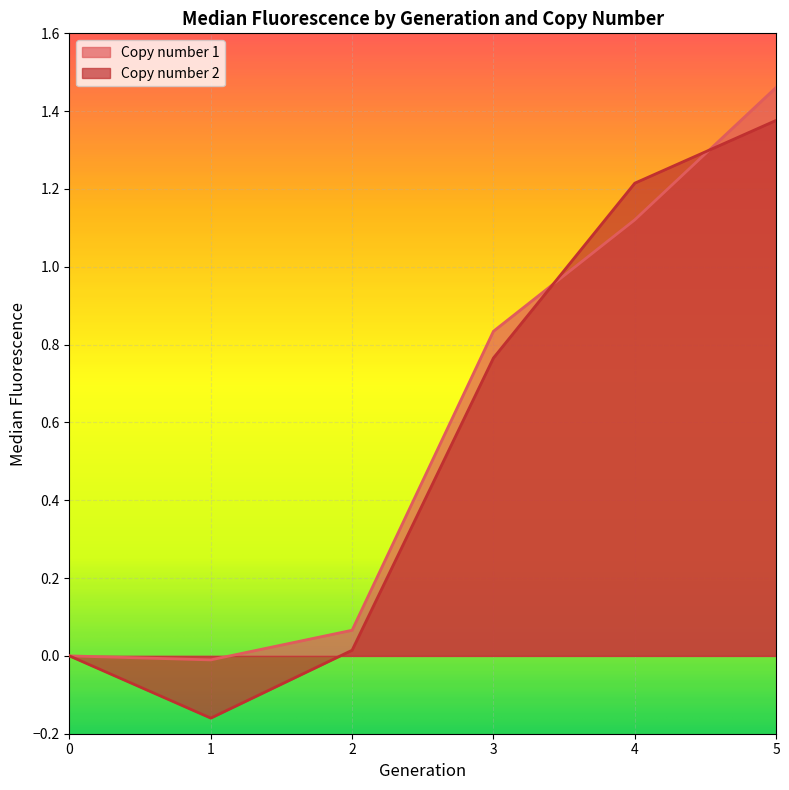

What is the sum of the Copy number 1 values at 5 and 3?

2.3